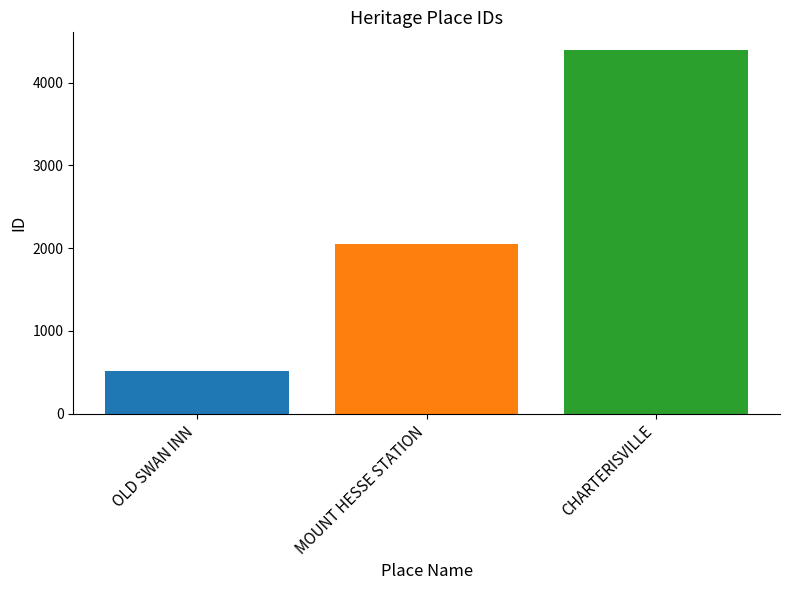

What is the difference between the second highest and minimum values?

1542